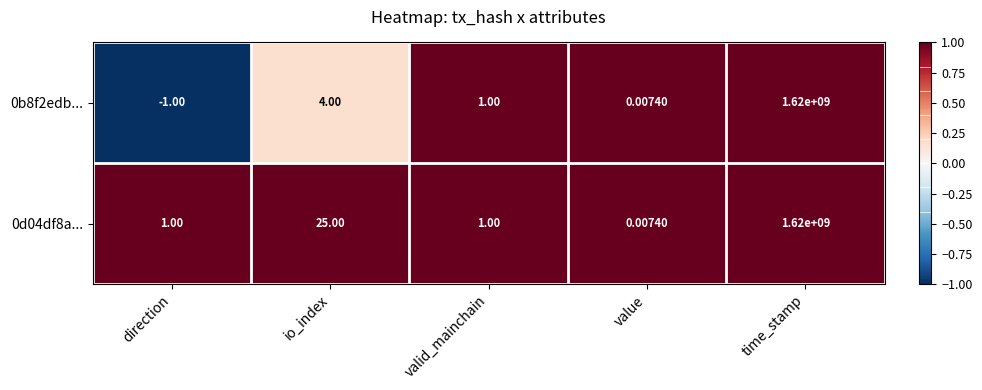

At which label does 0b8f2edb... first exceed 1?

io_index